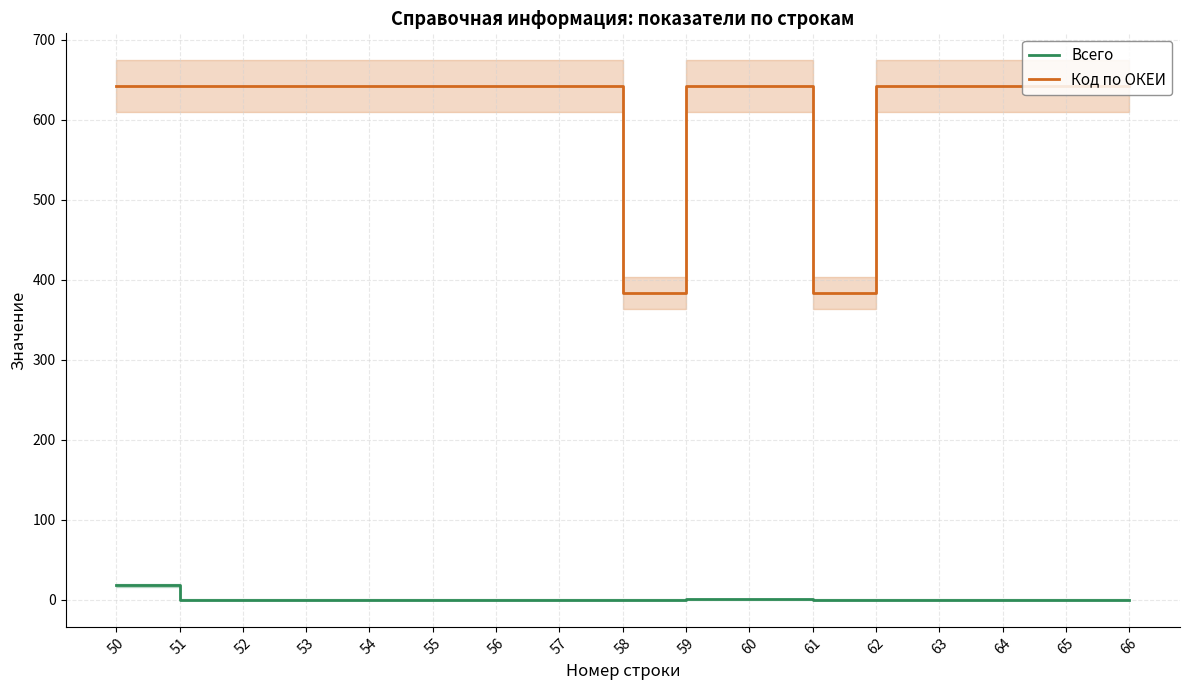

True or false: Всего has more than 0 points higher than both neighbors.

False